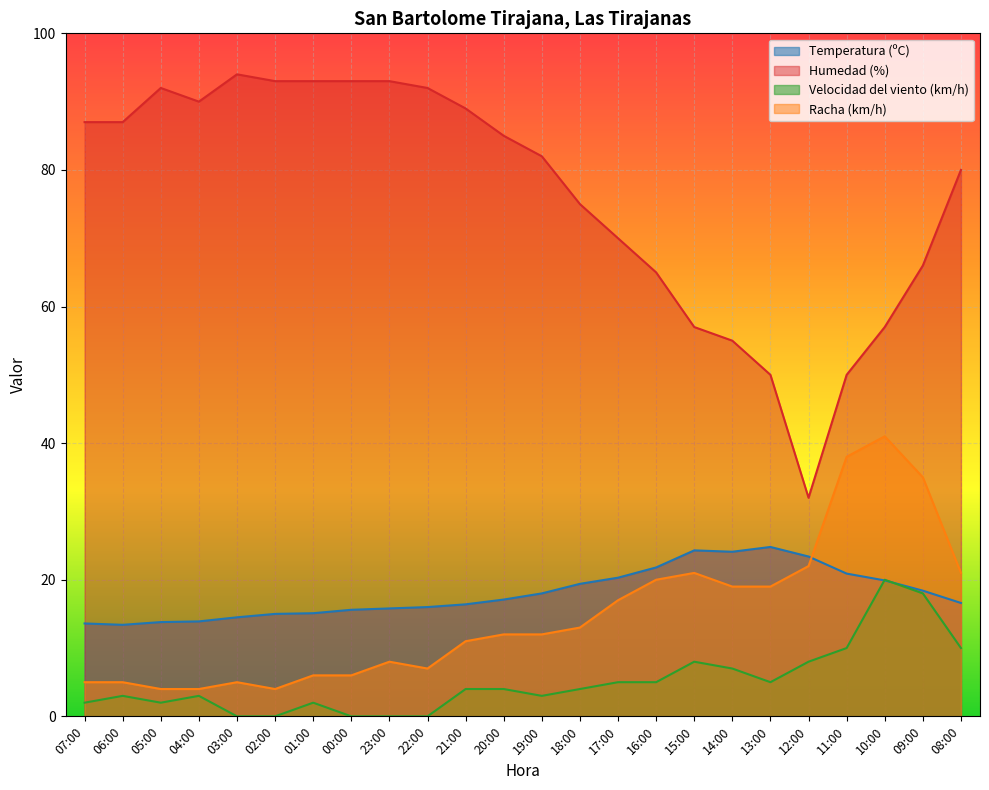

At 11:00, list the series in order from largest to smallest.

Humedad (%), Racha (km/h), Temperatura (ºC), Velocidad del viento (km/h)